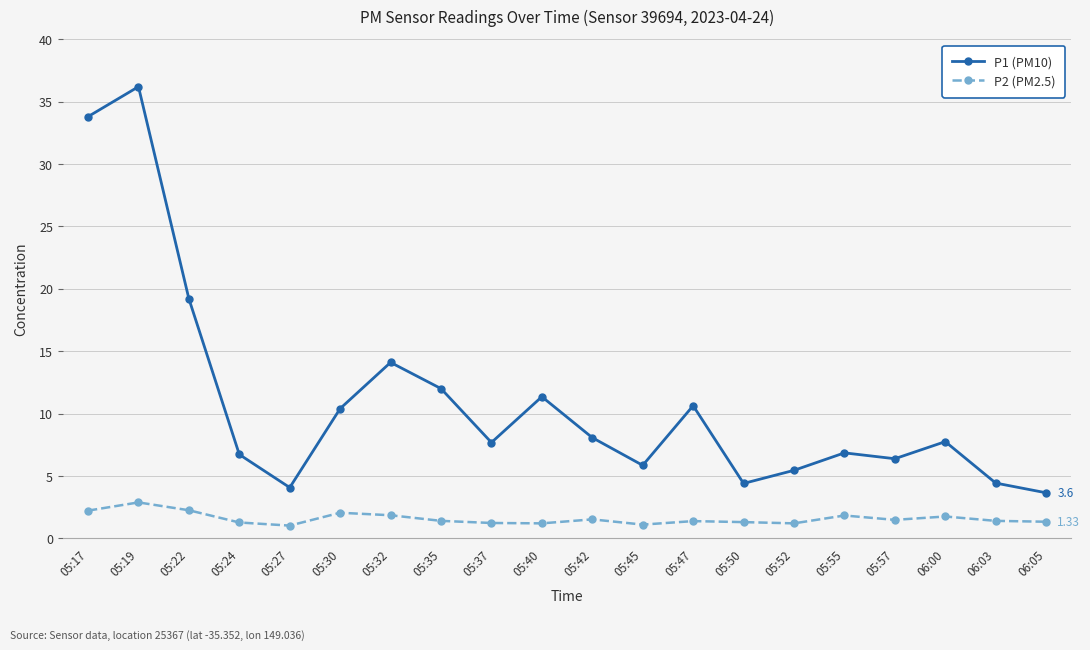

Is it true that P1 (PM10) equals 2.6 at 05:45?

False